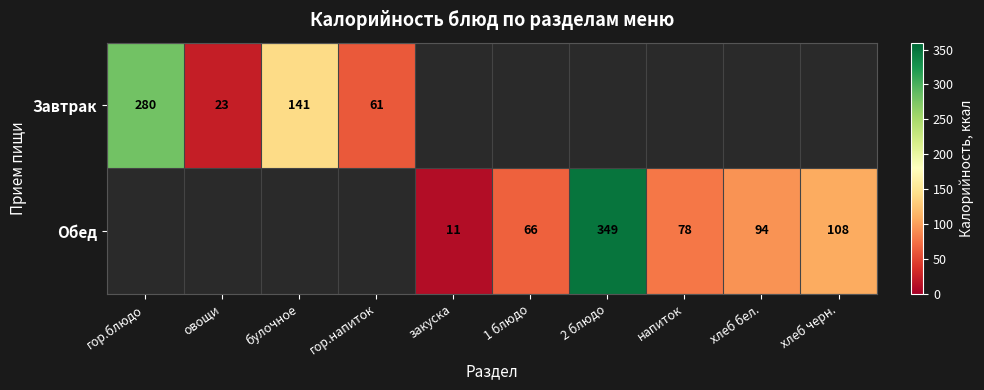

True or false: Обед has a value of 11 at закуска.

True